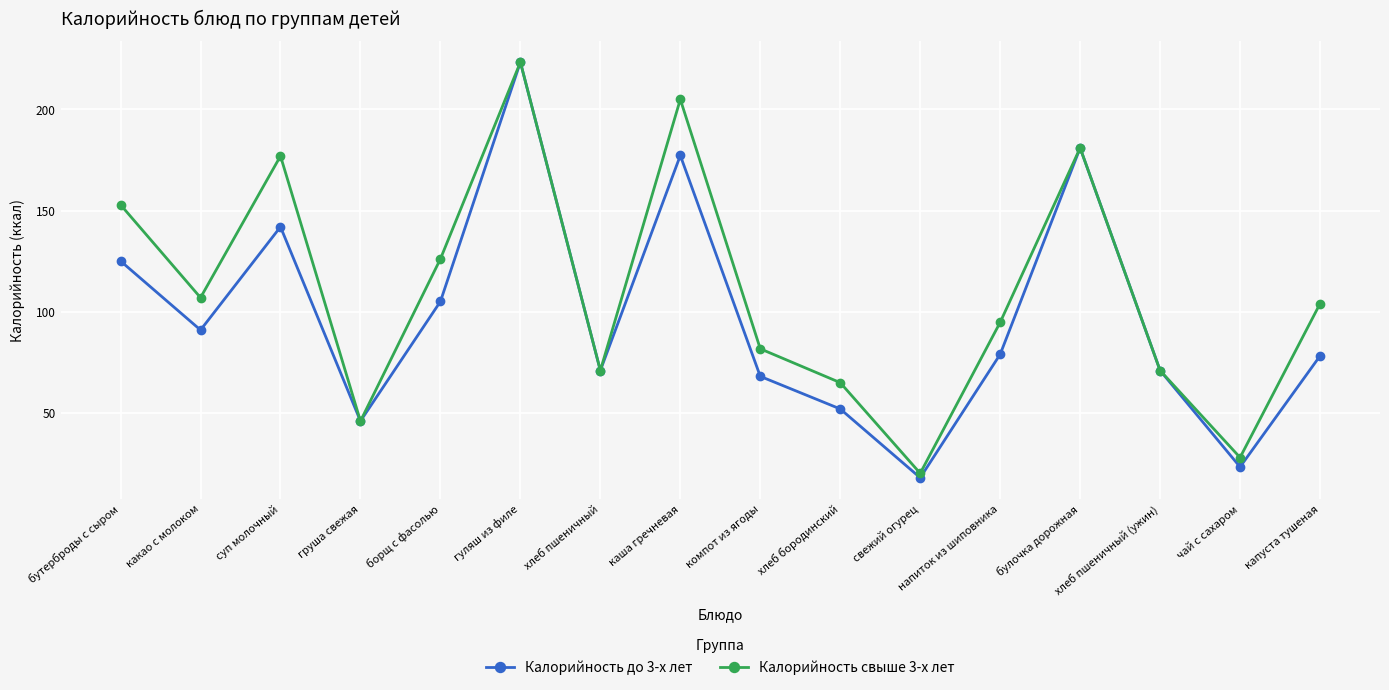

At which label does Калорийность до 3-х лет reach its peak?

гуляш из филе